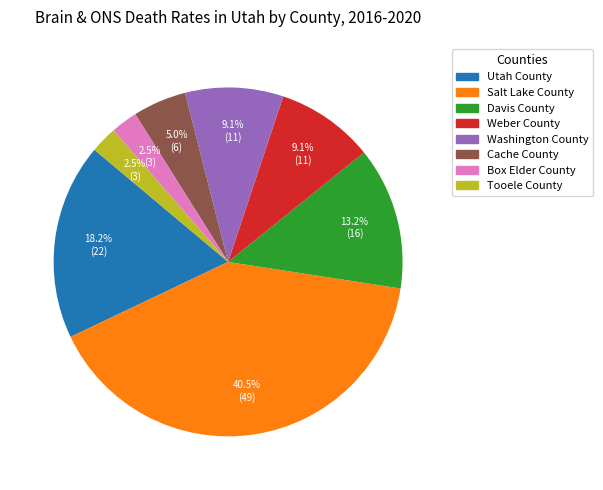

Between Davis County and Washington County, which is larger?

Davis County